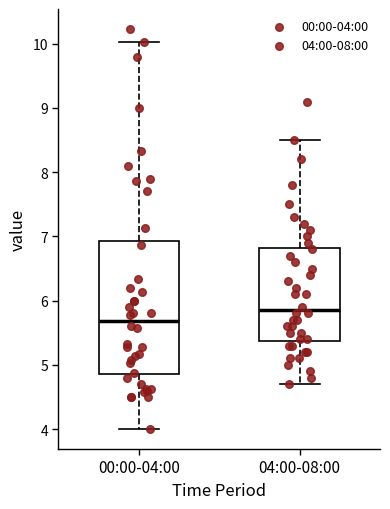

Where is the upper edge of the box for 00:00-04:00 on the y-axis? The values are not printed on the chart, so give them approximately, as read against the axis.

6.9